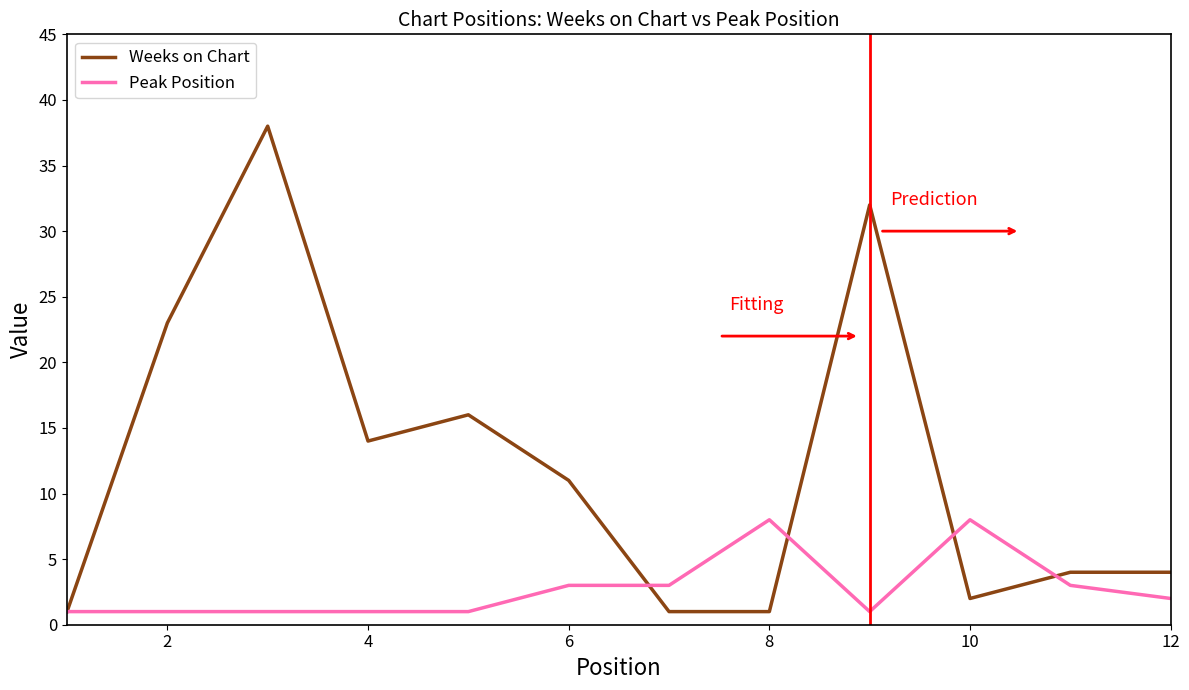

Which series has the largest total across all categories?

Weeks on Chart